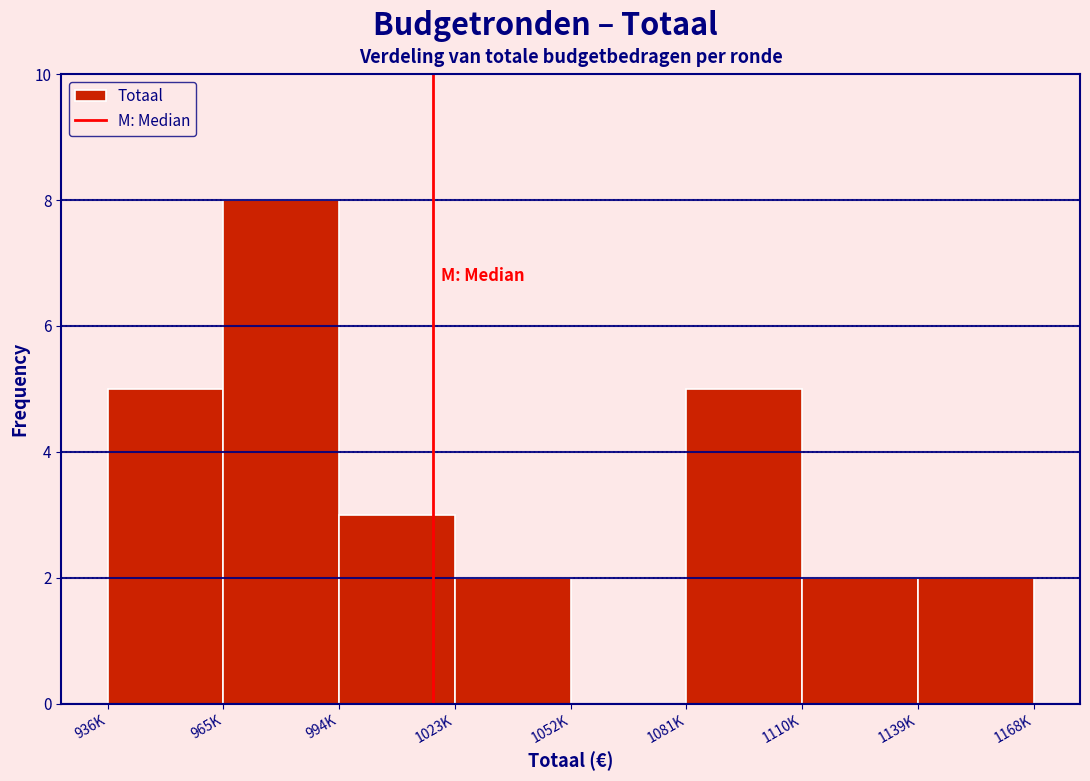

Reading left to right, transcribe all the data shown in this chart.

936K=5	965K=8	994K=3	1023K=2	1052K=0	1081K=5	1110K=2	1139K=2